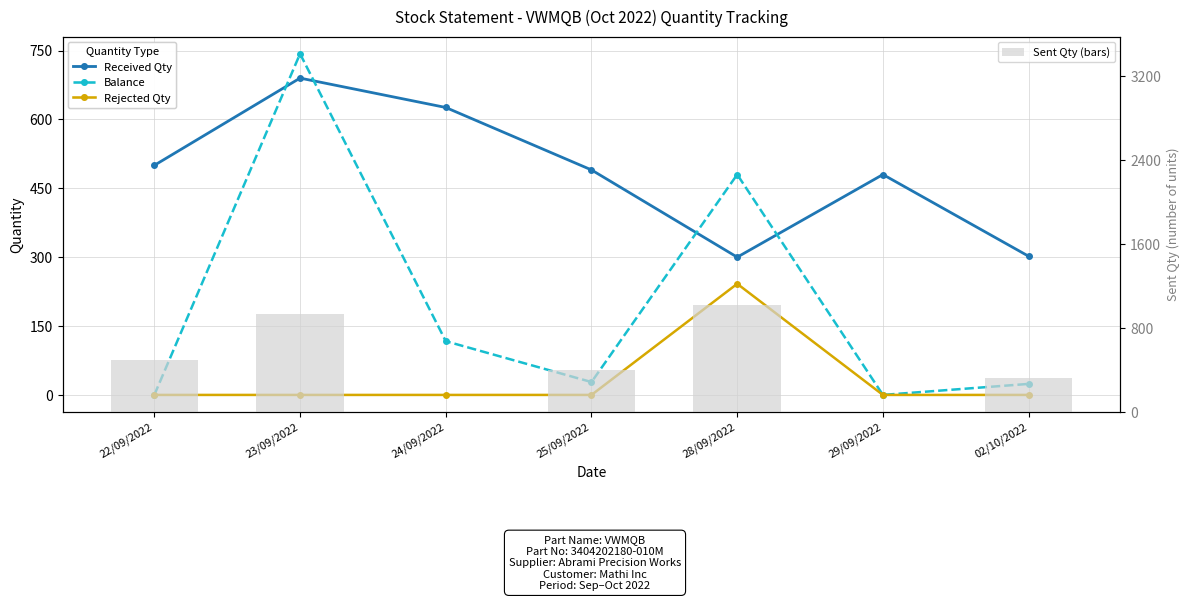

Between 28/09/2022 and 29/09/2022, which series saw the biggest shift?

Sent Qty (bars)